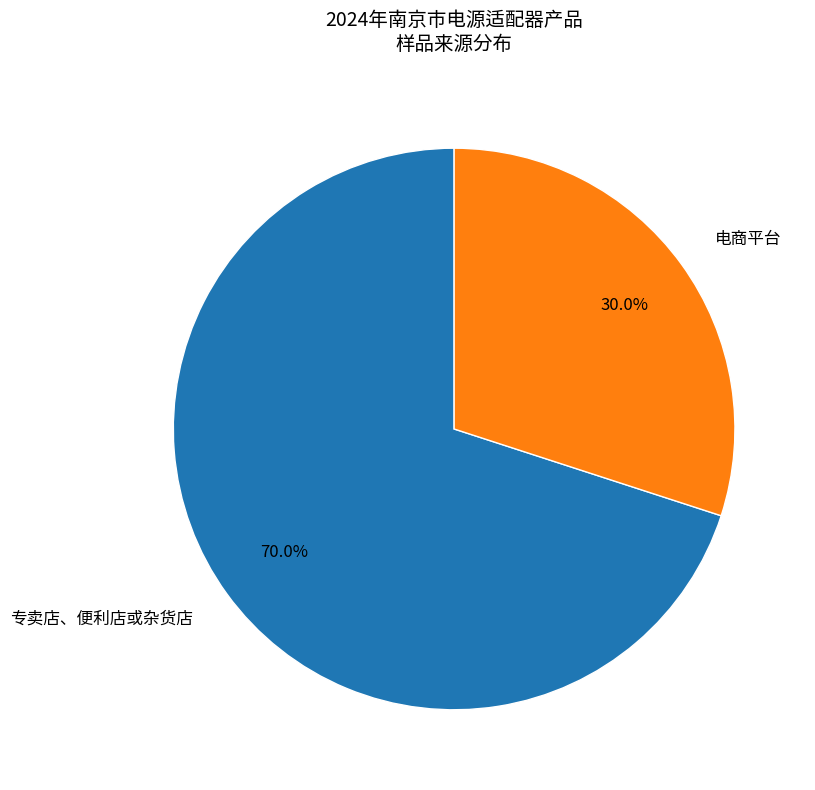

How many segments does this pie chart have?

2